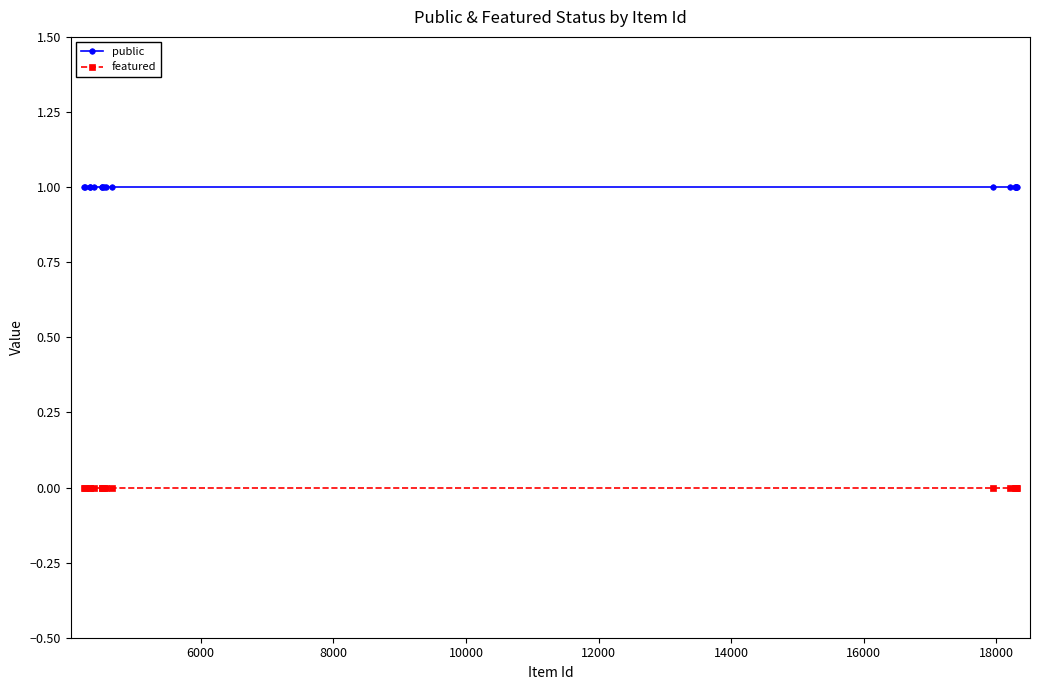

Which series has the largest total across all categories?

public